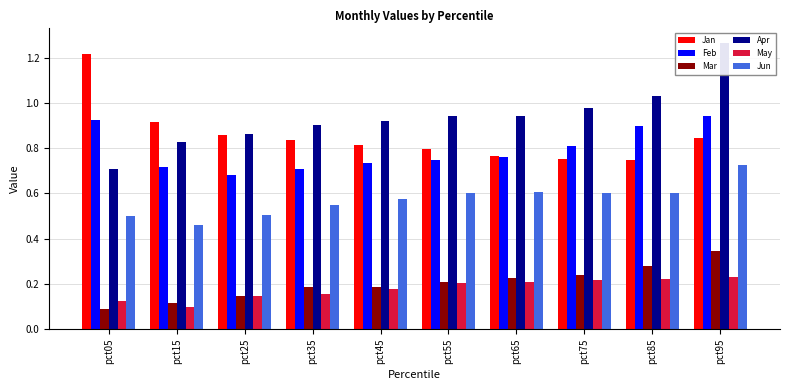

What are all the series names shown in the legend?

Jan, Feb, Mar, Apr, May, Jun